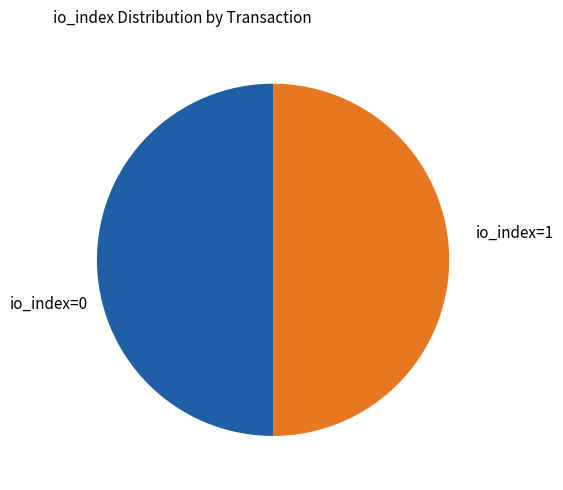

How many segments does this pie chart have?

2